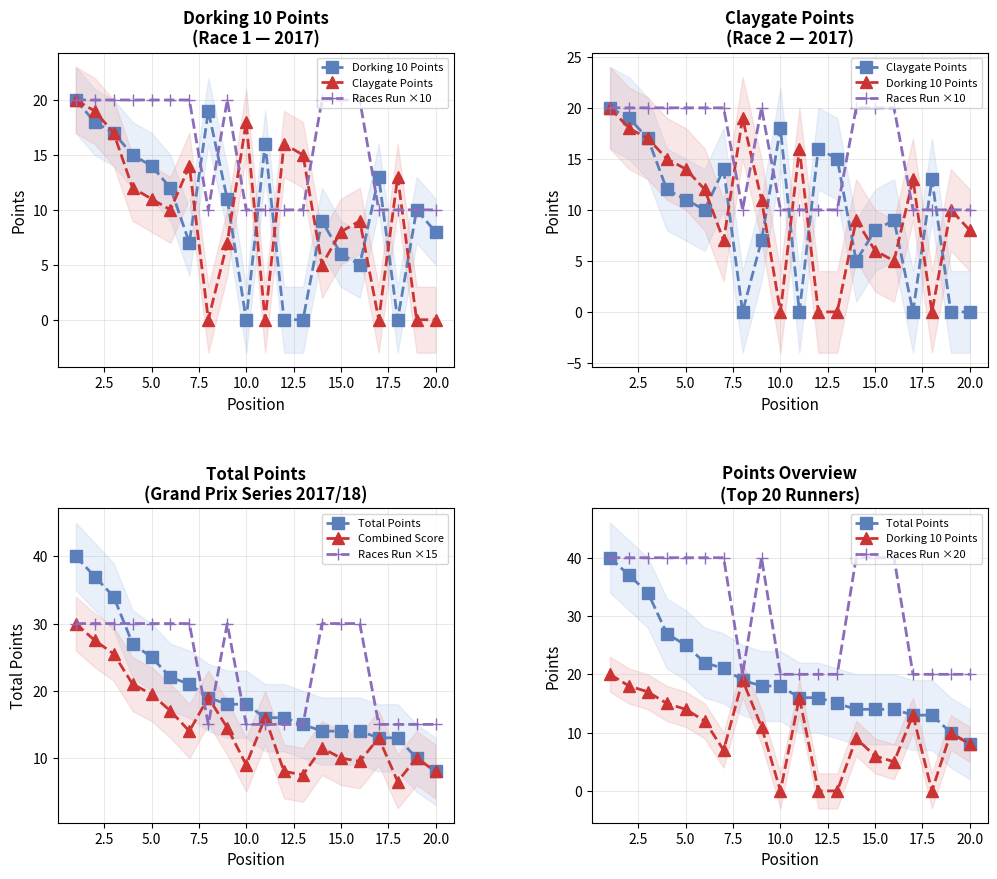

What is the difference between the highest and lowest values at 12?

16